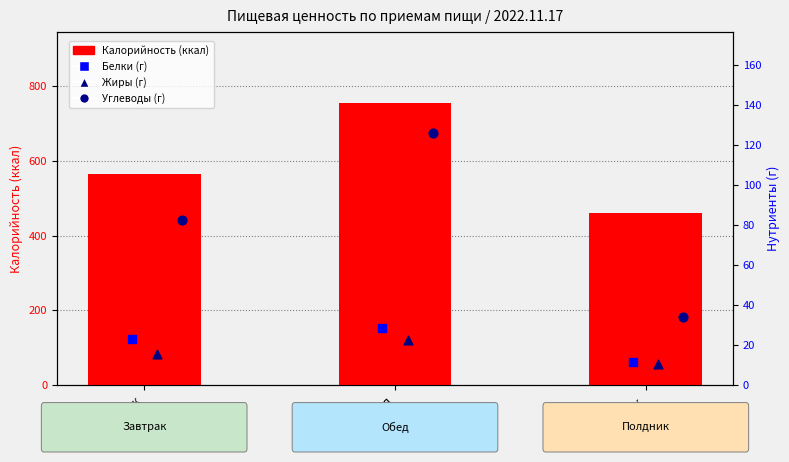

What are all the series names shown in the legend?

Калорийность (ккал), Белки (г), Жиры (г), Углеводы (г)